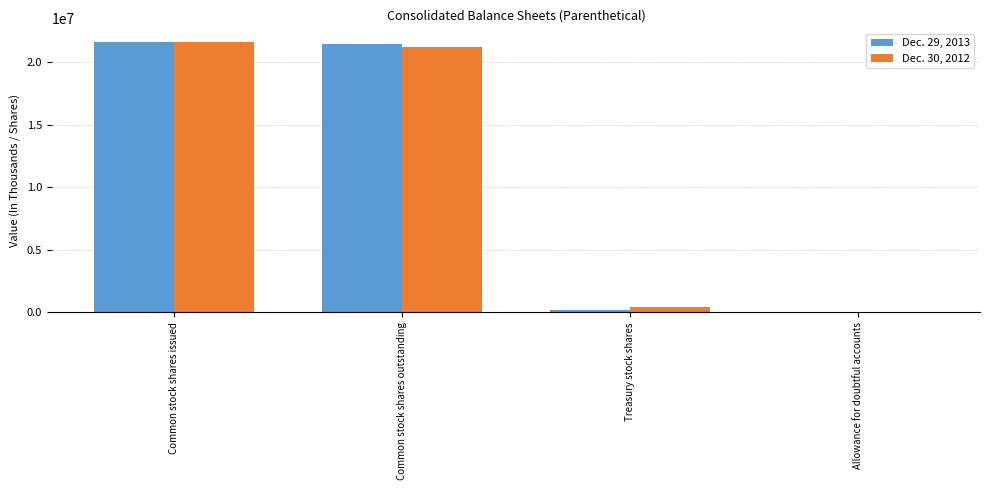

Reading left to right, list all the values displayed in this chart.

Dec. 29, 2013: Common stock shares issued=21634618	Common stock shares outstanding=21439944	Treasury stock shares=194674	Allowance for doubtful accounts=480
Dec. 30, 2012: Common stock shares issued=21619700	Common stock shares outstanding=21229499	Treasury stock shares=390201	Allowance for doubtful accounts=707